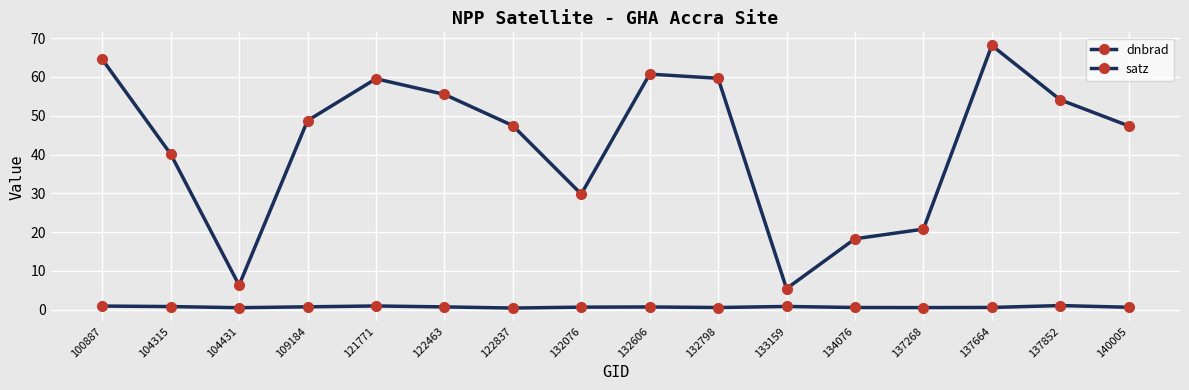

What is the difference between the maximum and minimum values in the dnbrad series?

0.6